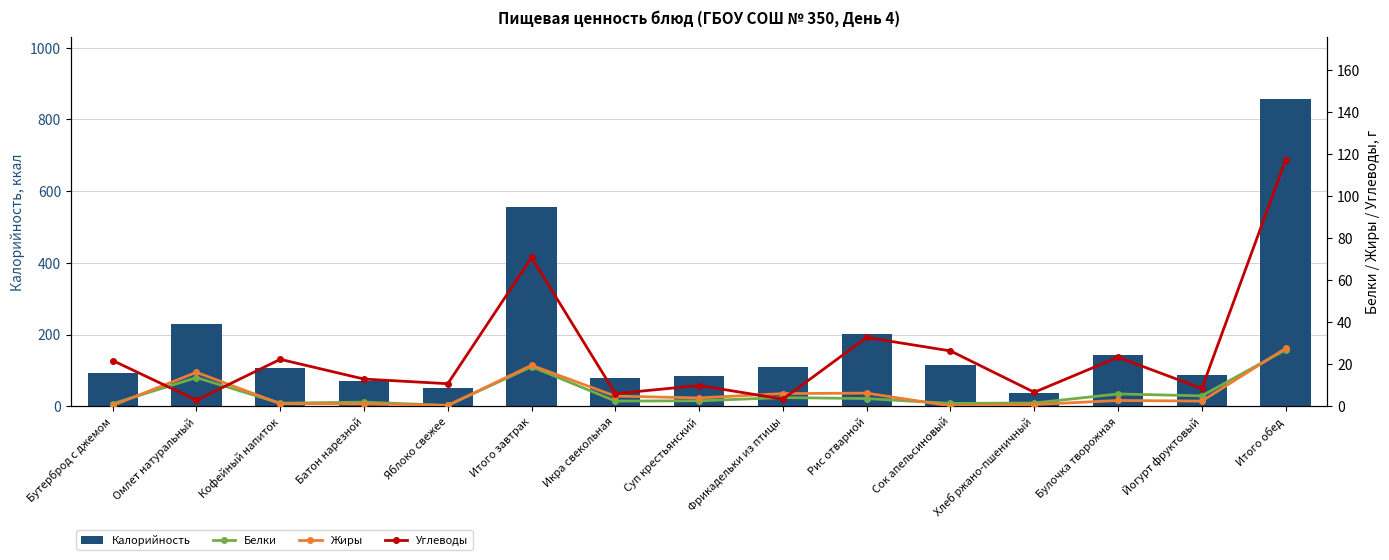

Are the bars grouped side by side (vs. stacked)?

Yes